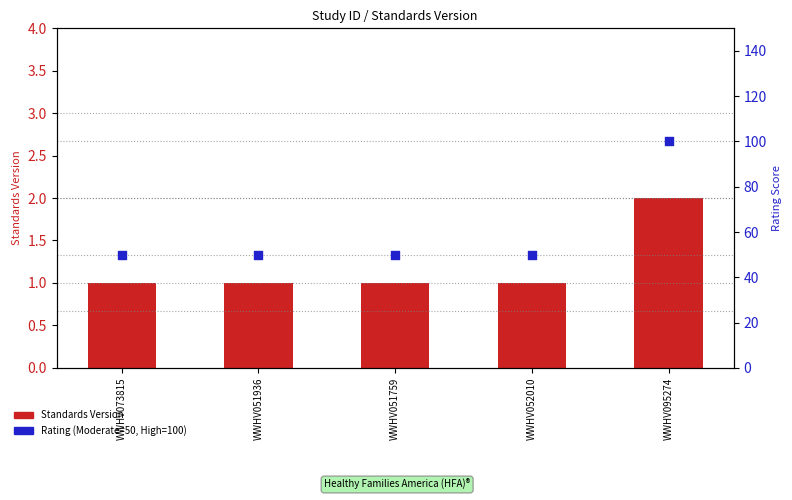

What is the total value across all series at WWHV095274?

102